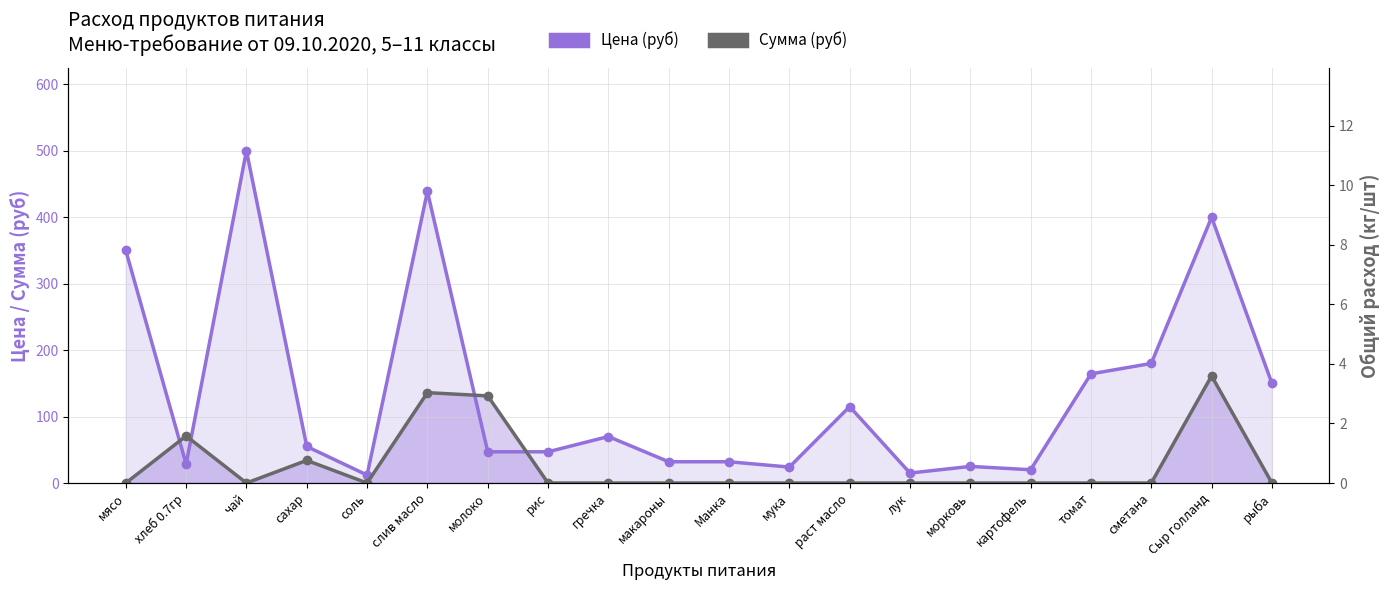

What is the difference between the maximum and second lowest values in the Цена (руб) series?

485.0